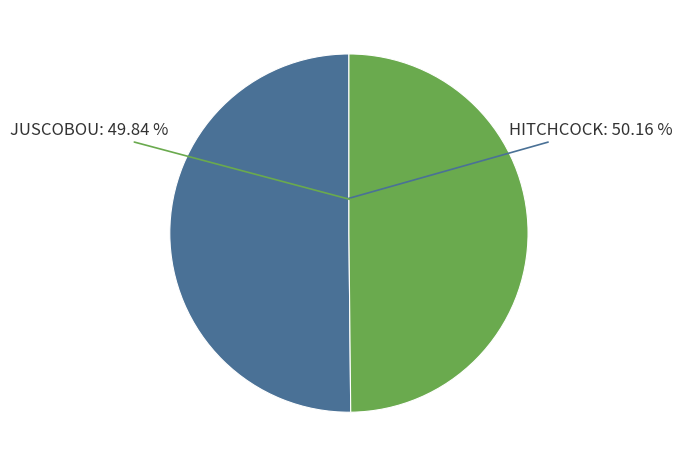

Is there any slice that represents more than half of the pie?

Yes